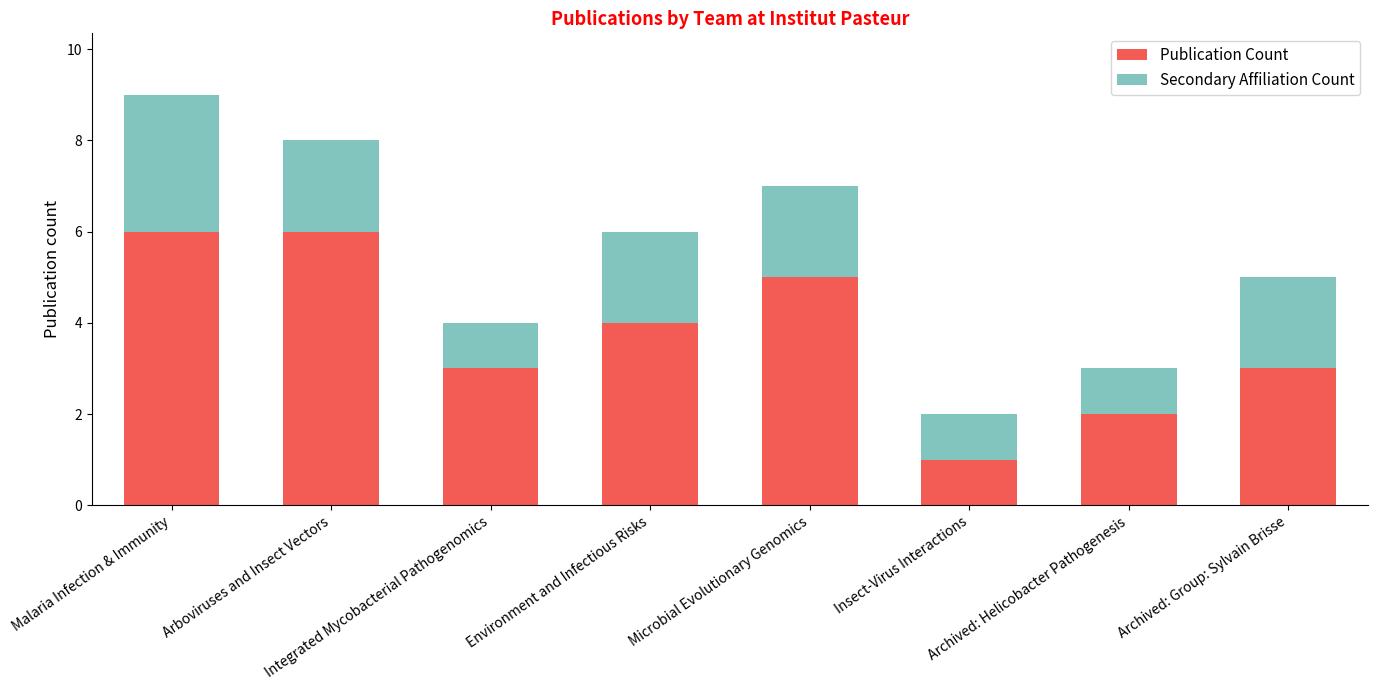

What is the maximum value for Publication Count?

6